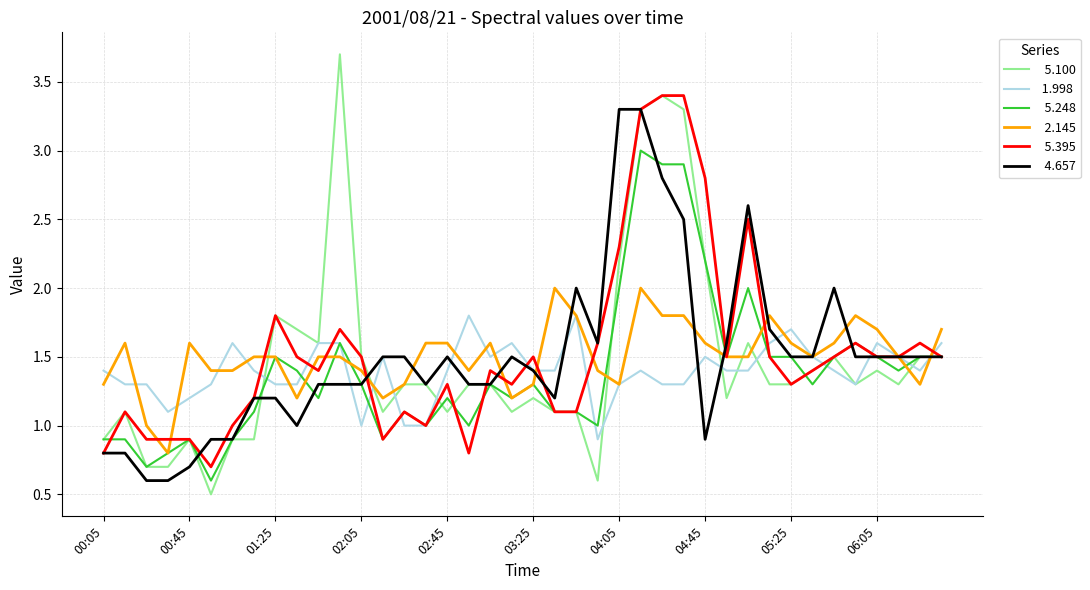

What is the minimum value shown in the chart?

0.5